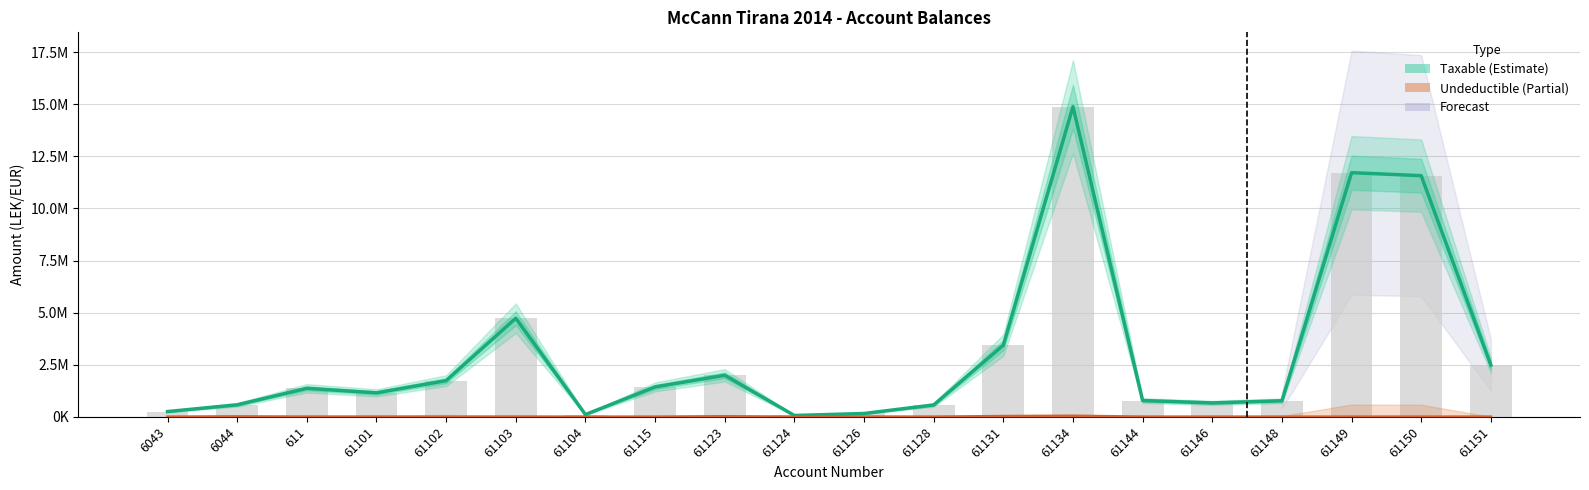

Does the chart contain stacked bars?

No